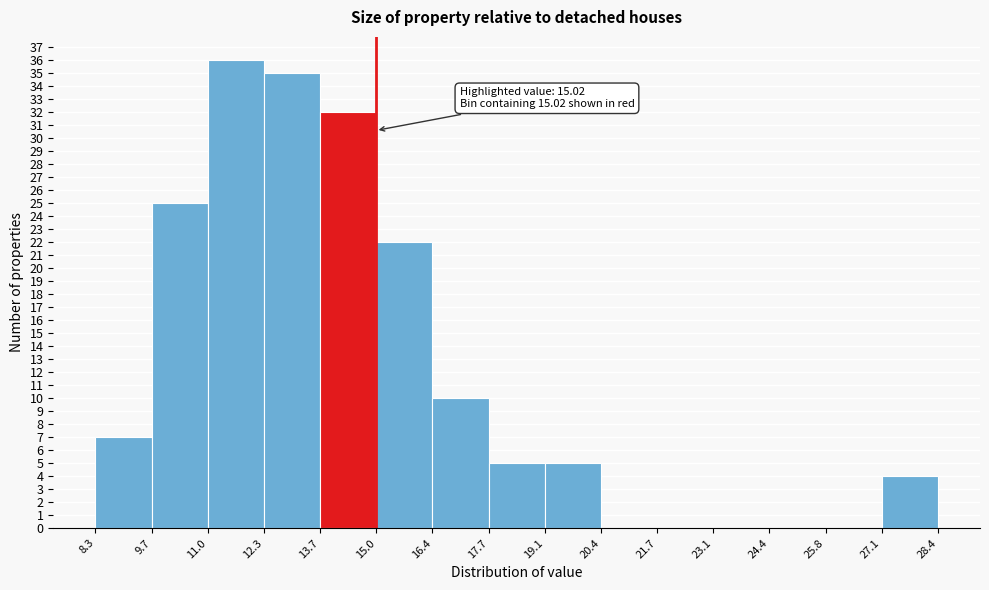

Which range on the x-axis has the tallest bar?

11.0 to 12.3